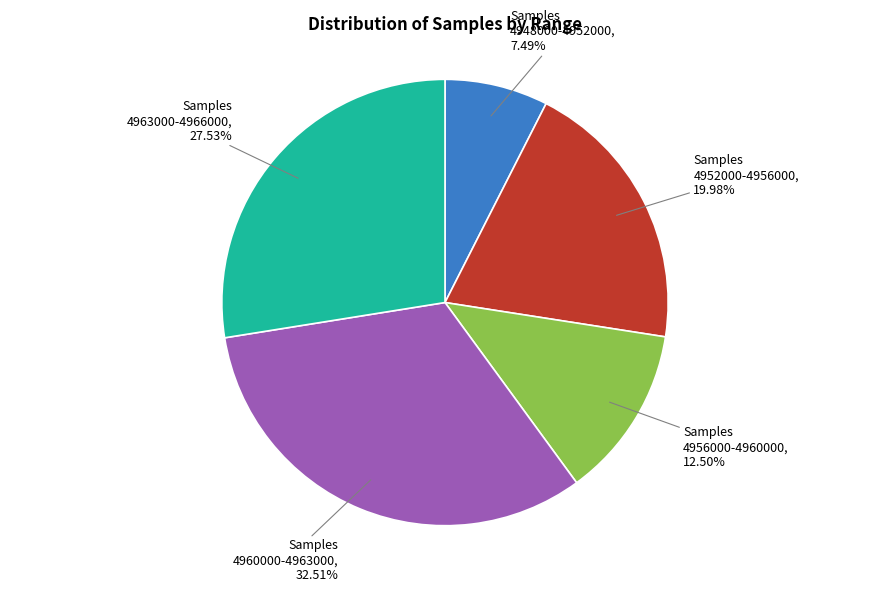

Does any single category account for the majority?

No